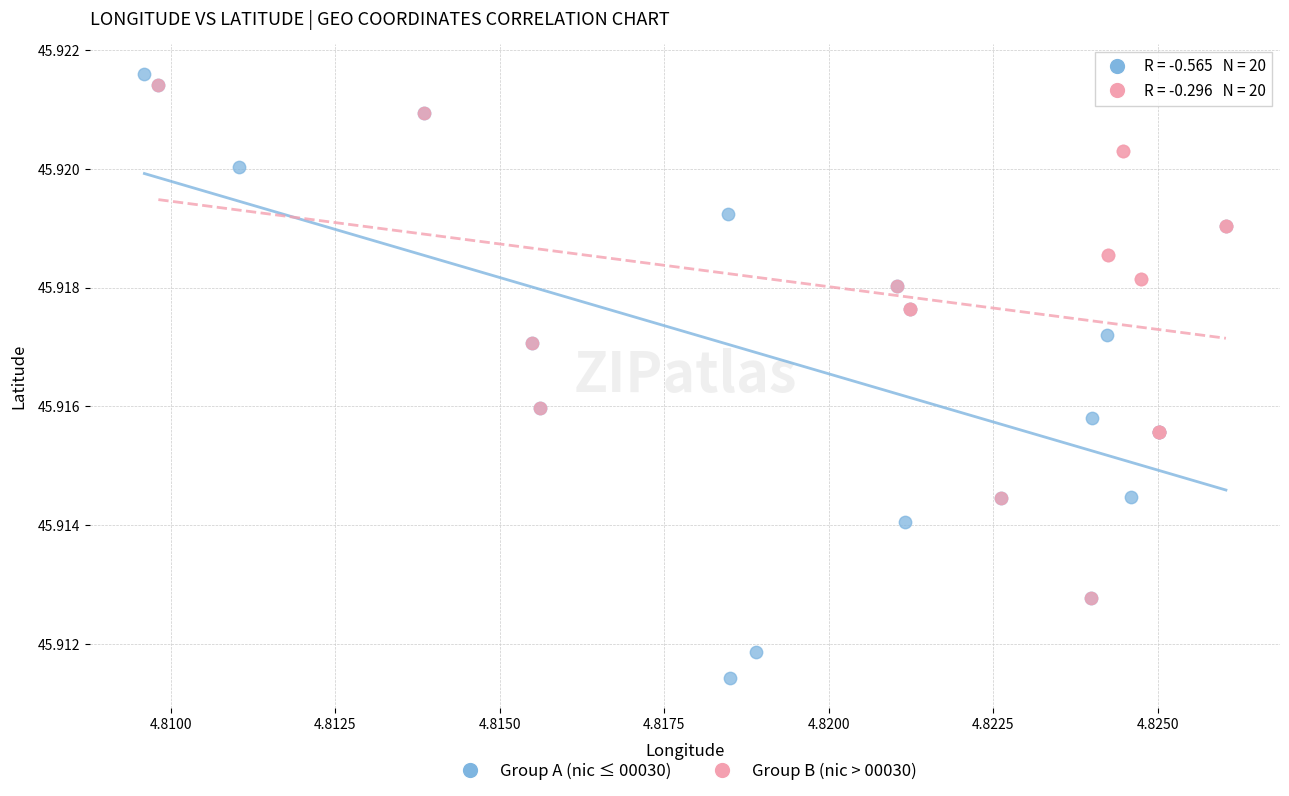

What are all the series names shown in the legend?

Group A (nic ≤ 00030), Group B (nic > 00030)